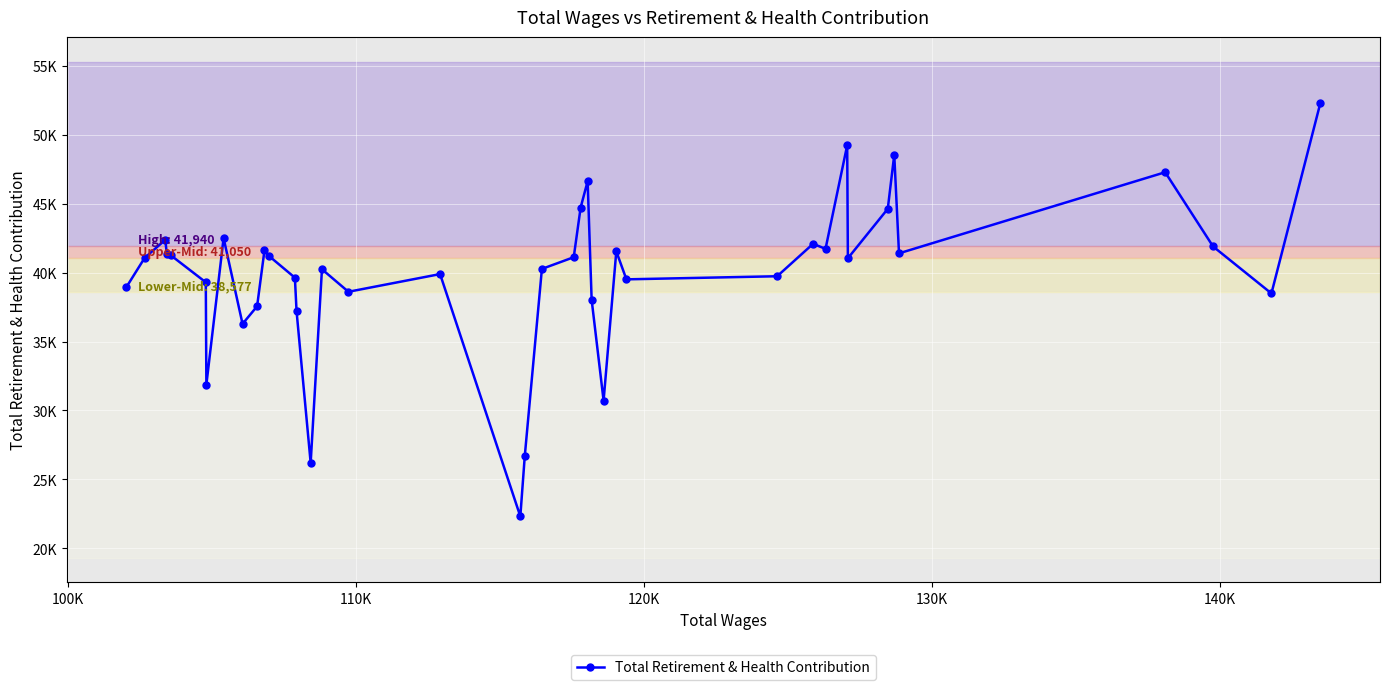

How many interior local peaks (higher than both neighbors) does the data have?

11